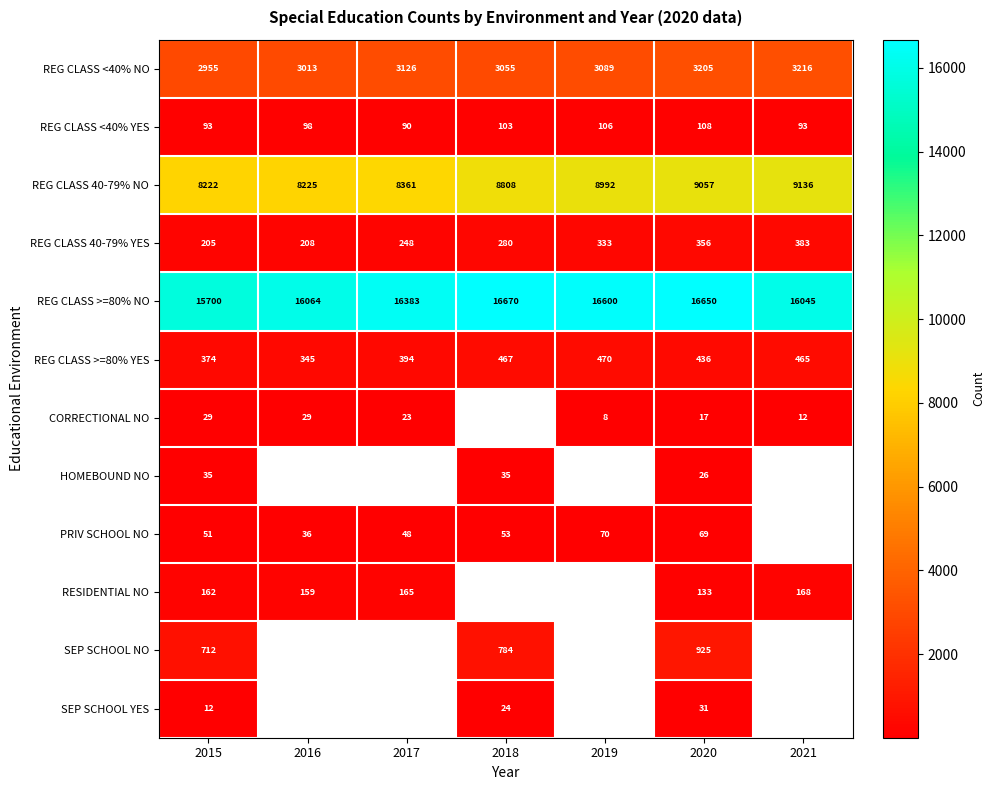

What is the highest value of the REG CLASS <40% NO series?

3216